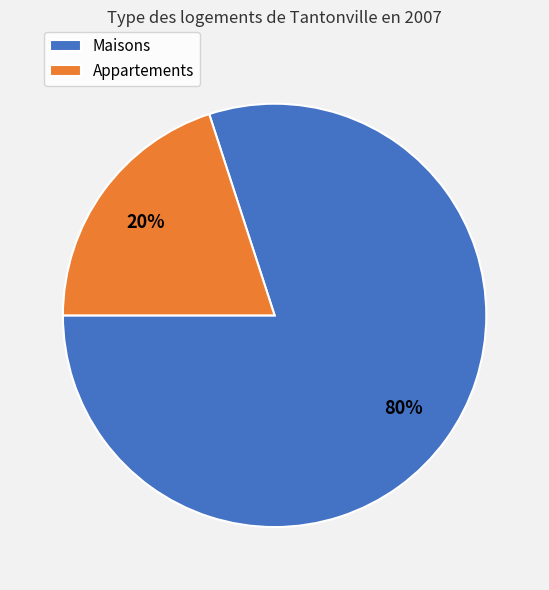

Is there any slice that represents more than half of the pie?

Yes